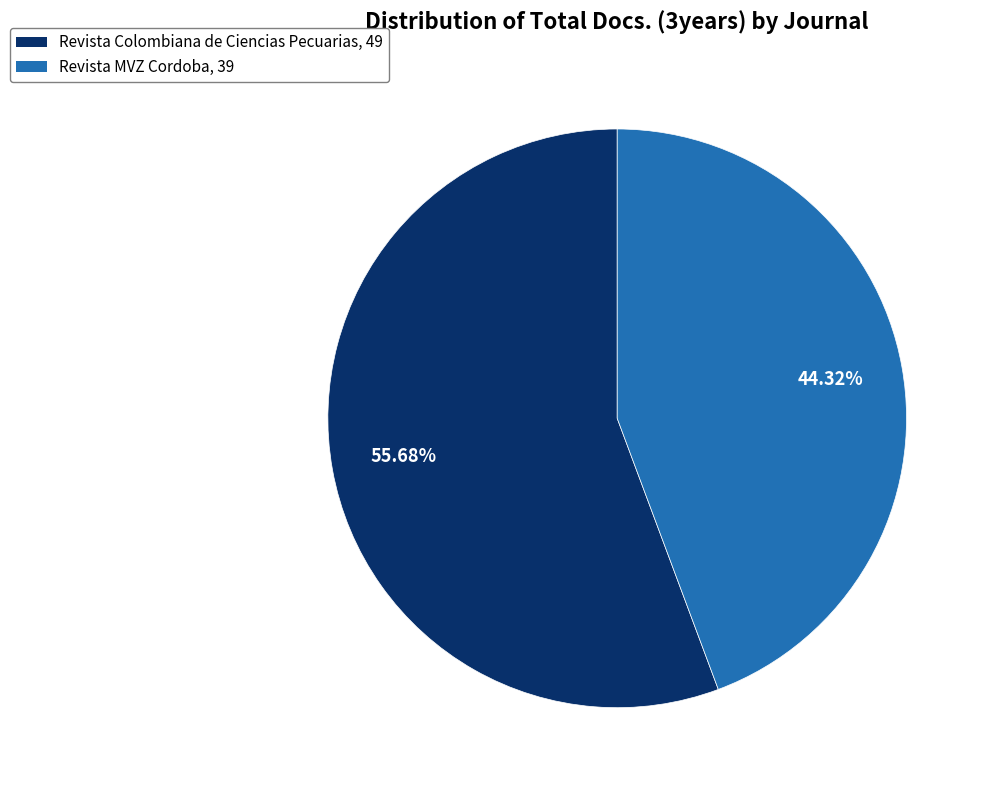

Does Revista MVZ Cordoba account for over 50% of the chart?

No